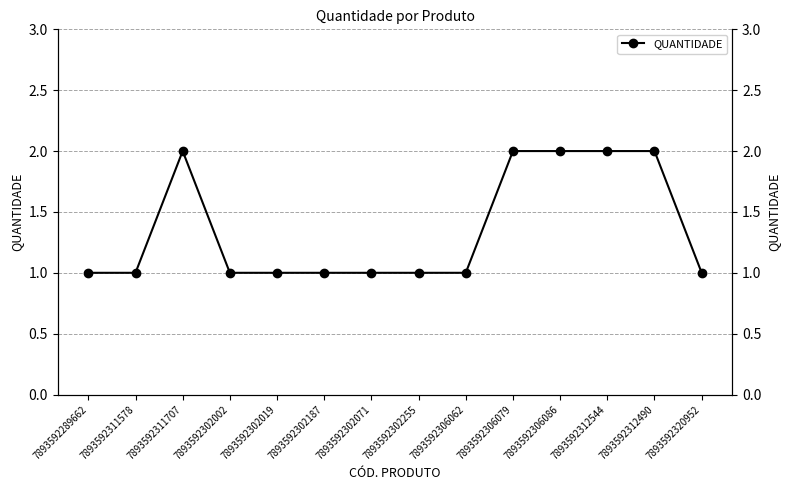

What is the change in value from 7893592302071 to 7893592312544?

+1